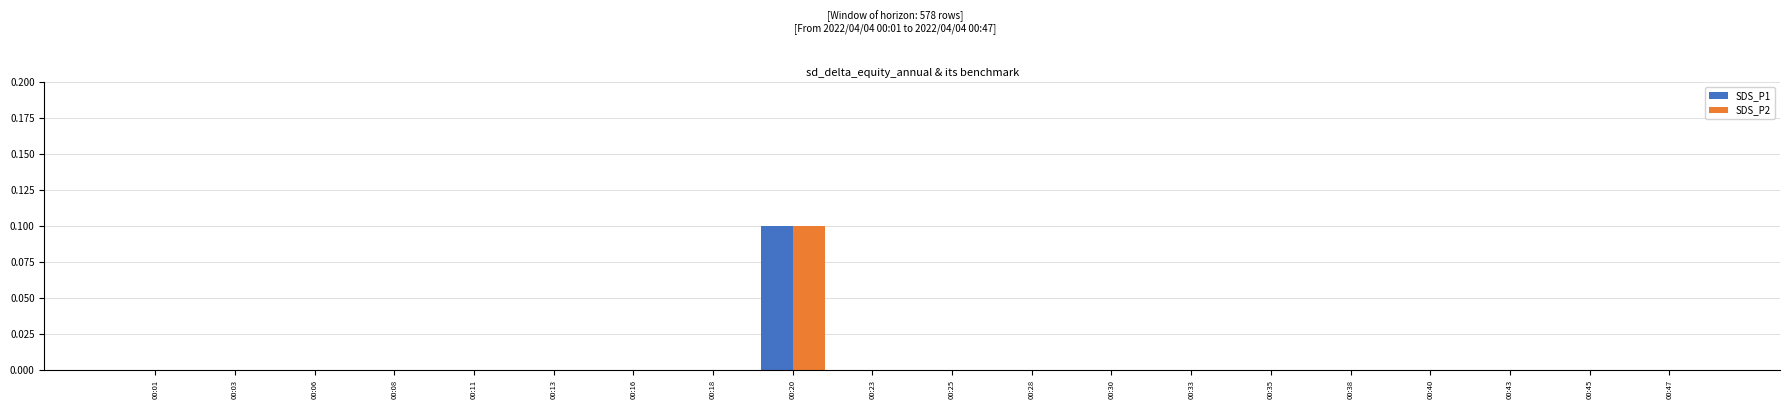

What is the difference between the SDS_P1 values at 00:20 and 00:33?

0.1